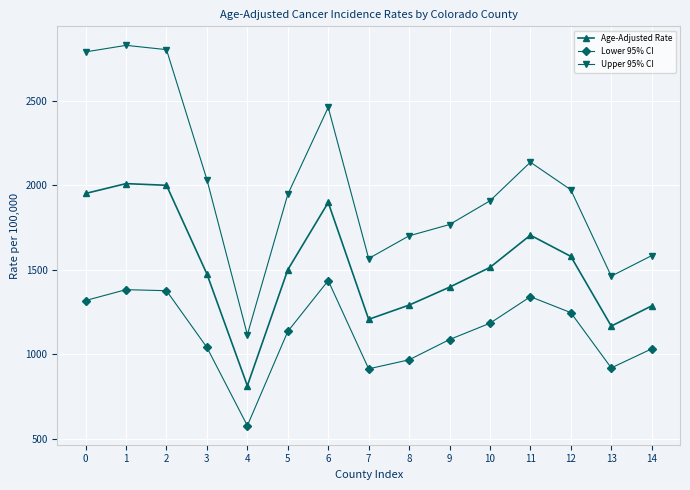

Which category has the highest value across all series?

1